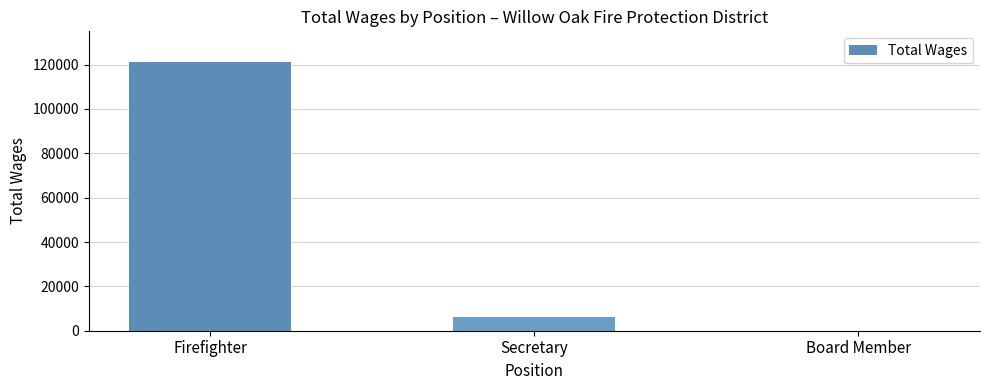

What is the maximum value shown in the chart?

121293